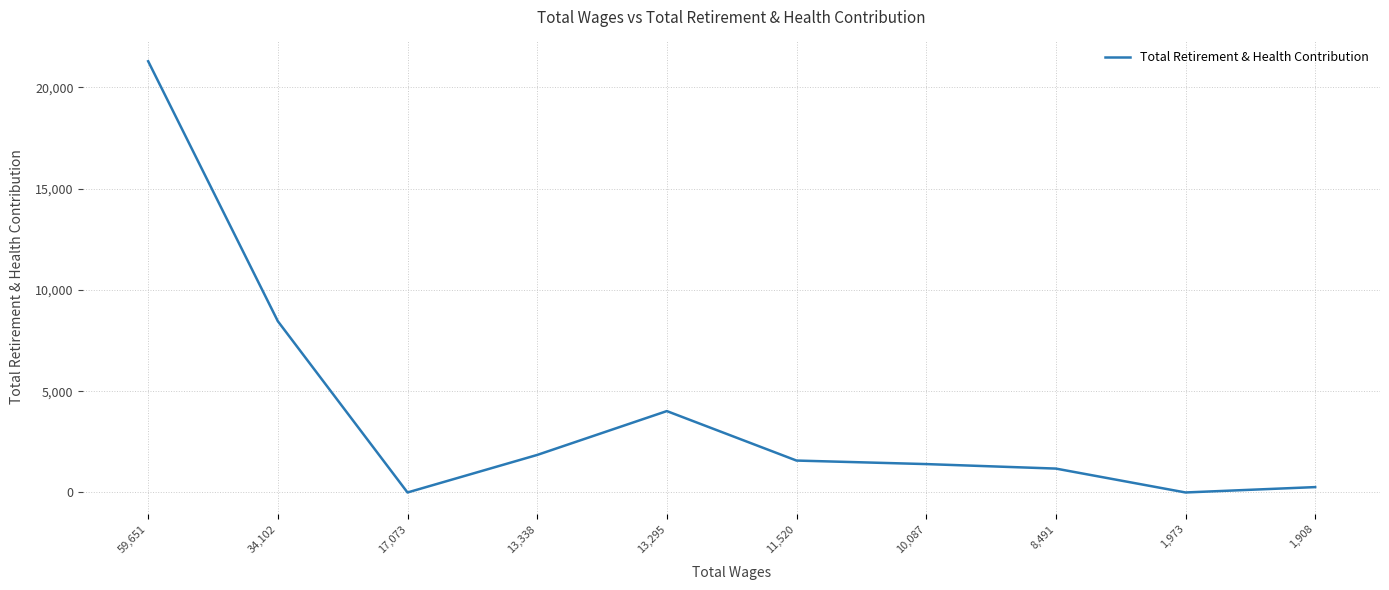

Does the chart display data point markers on the line(s)?

No